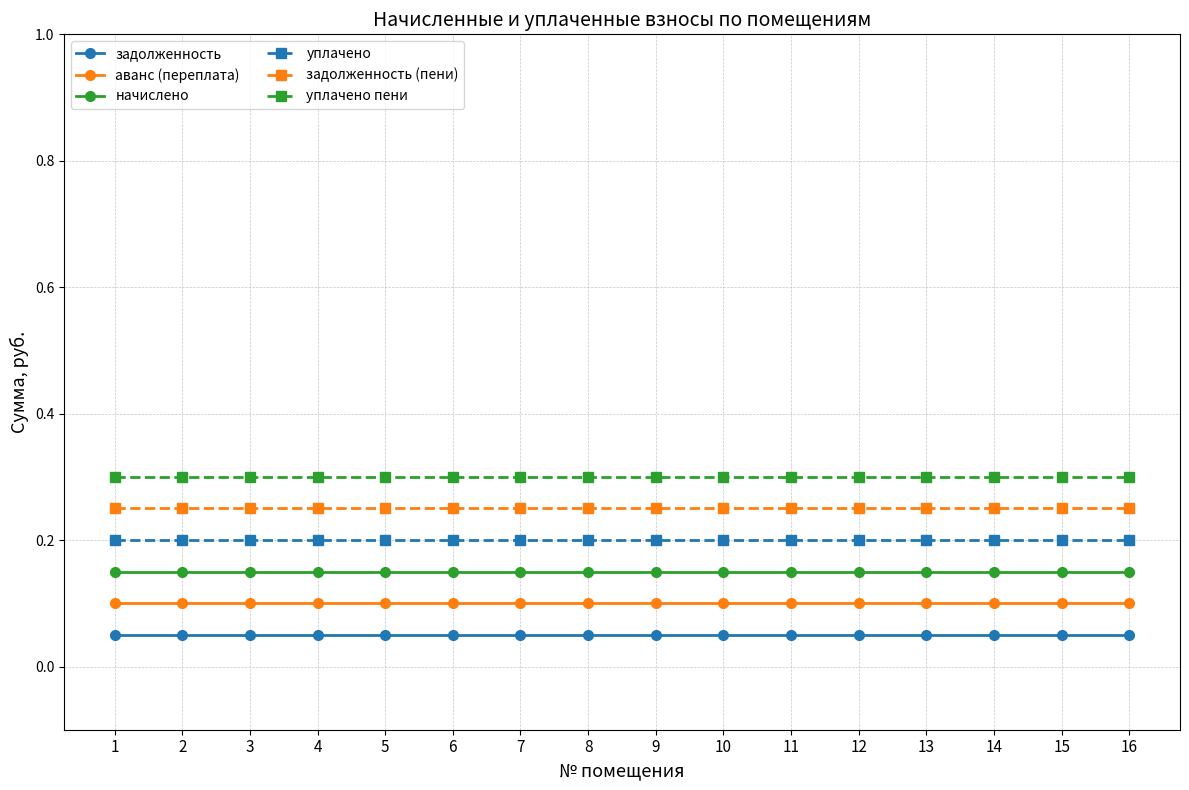

What is the sum of the задолженность (пени) values at 4 and 16?

0.5